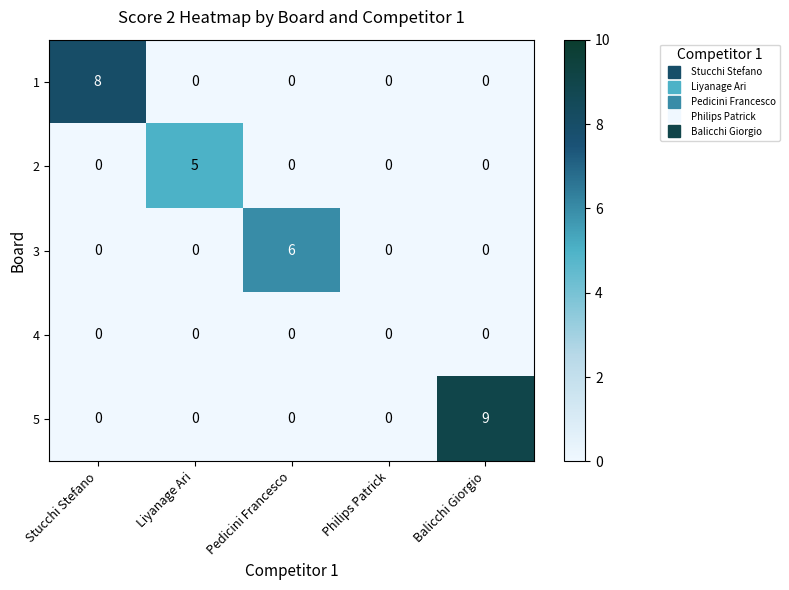

What is the total value across all series at Balicchi Giorgio?

9